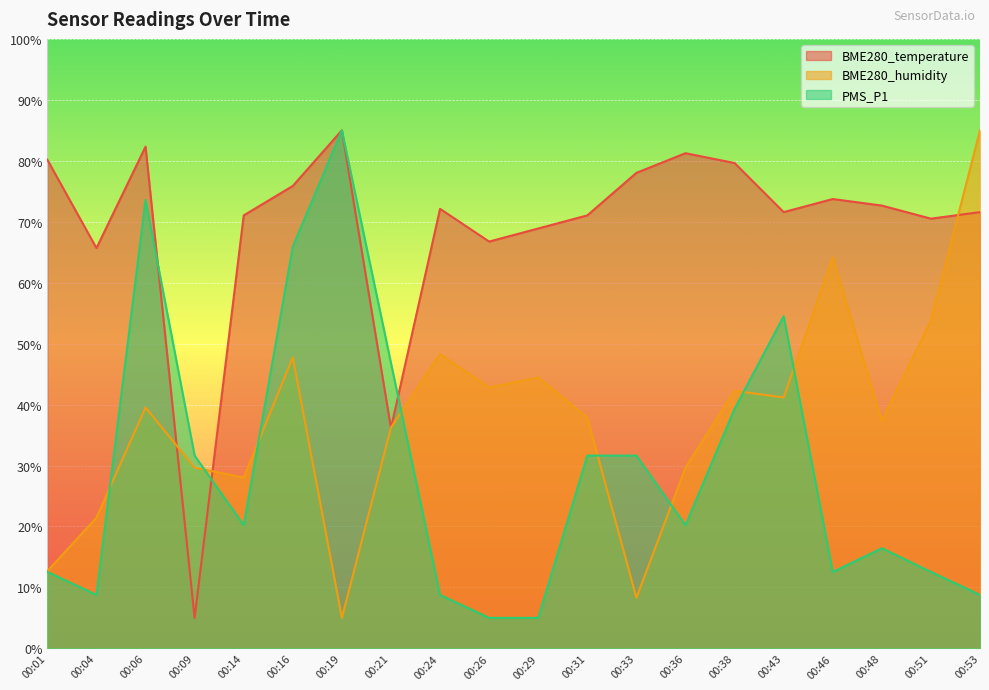

Reading left to right, extract all data points from this chart.

BME280_temperature: 80.2	65.7	82.3	5.0	71.0	75.9	85.0	36.1	72.1	66.7	68.9	71.0	78.0	81.2	79.6	71.6	73.7	72.7	70.5	71.6
BME280_humidity: 12.7	21.4	39.5	29.7	28.0	47.7	5.0	36.2	48.3	42.8	44.5	37.9	8.3	29.7	42.3	41.2	64.2	37.3	53.8	85.0
PMS_P1: 12.5	8.8	73.6	31.6	20.2	65.9	85.0	46.8	8.8	5.0	5.0	31.6	31.6	20.2	39.3	54.5	12.5	16.4	12.5	8.8